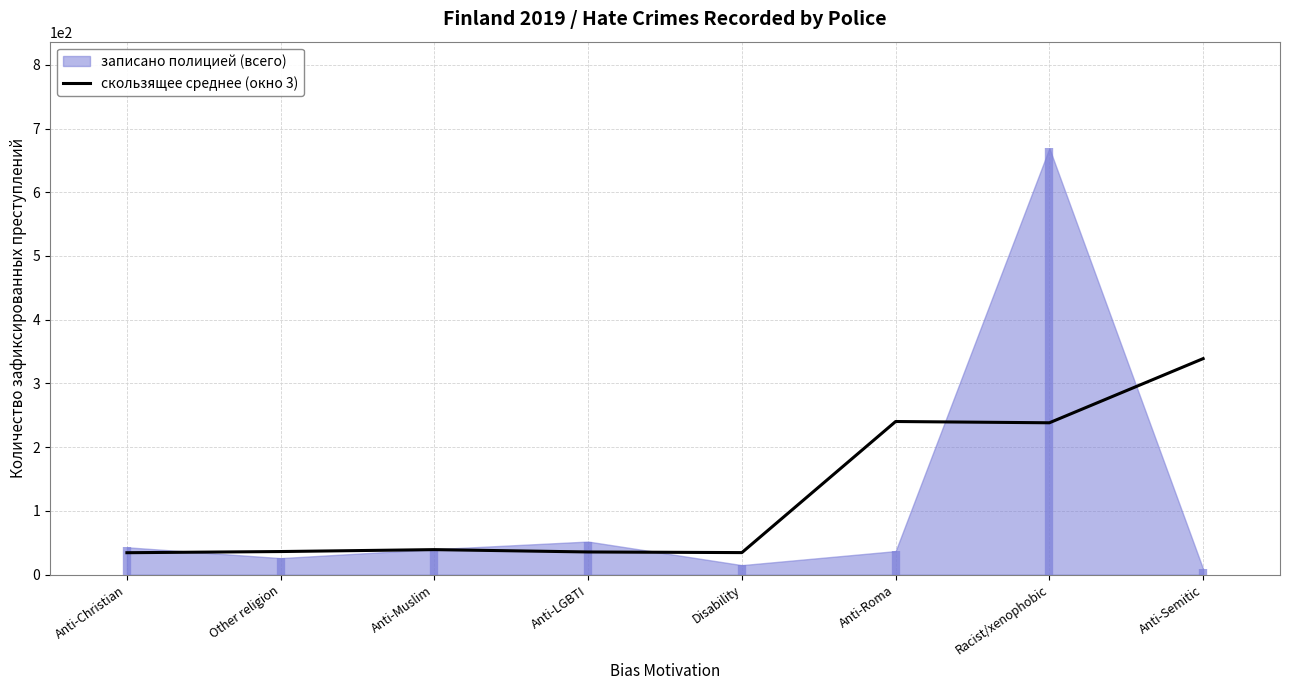

Read the value at Racist/xenophobic.

238.3